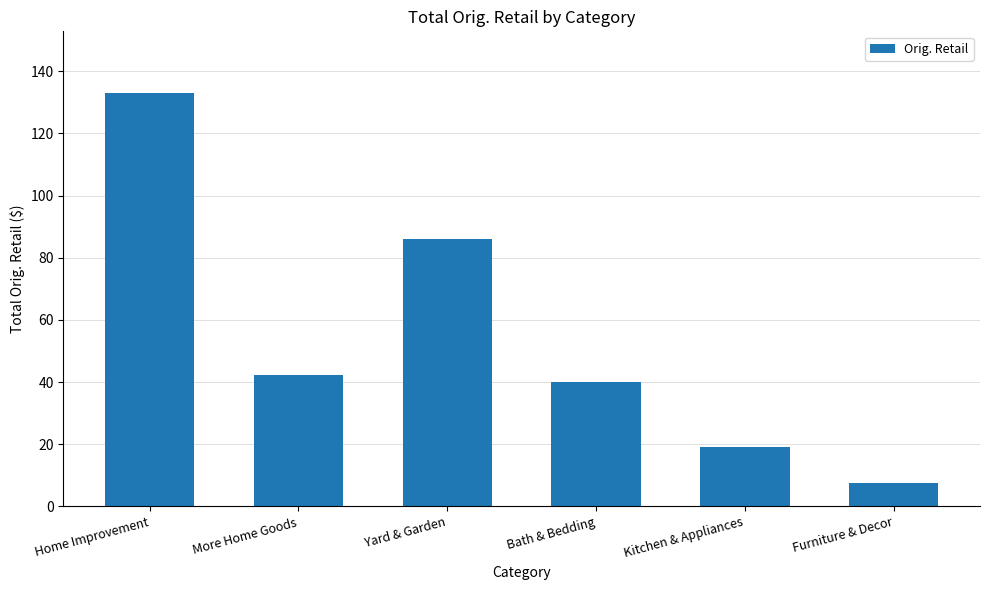

What is the sum of all values?

327.6